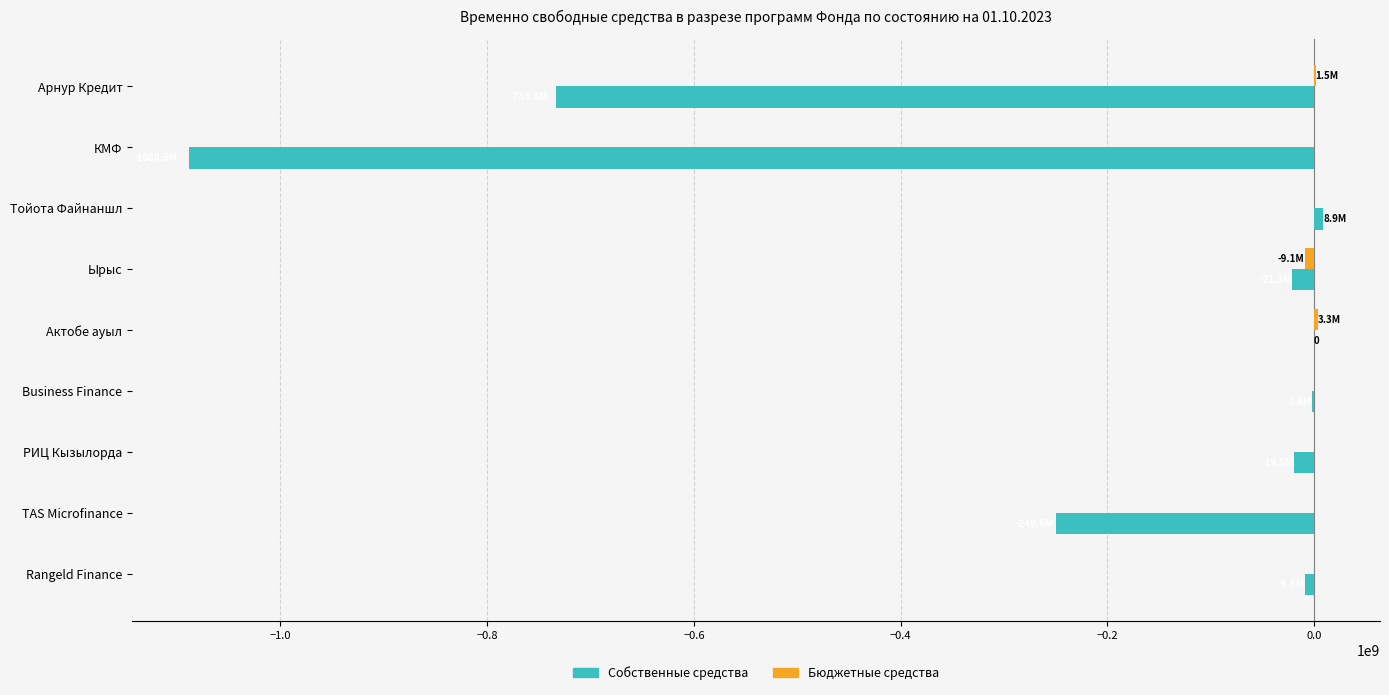

What is the sum of all Собственные средства values?

-2114082458.1